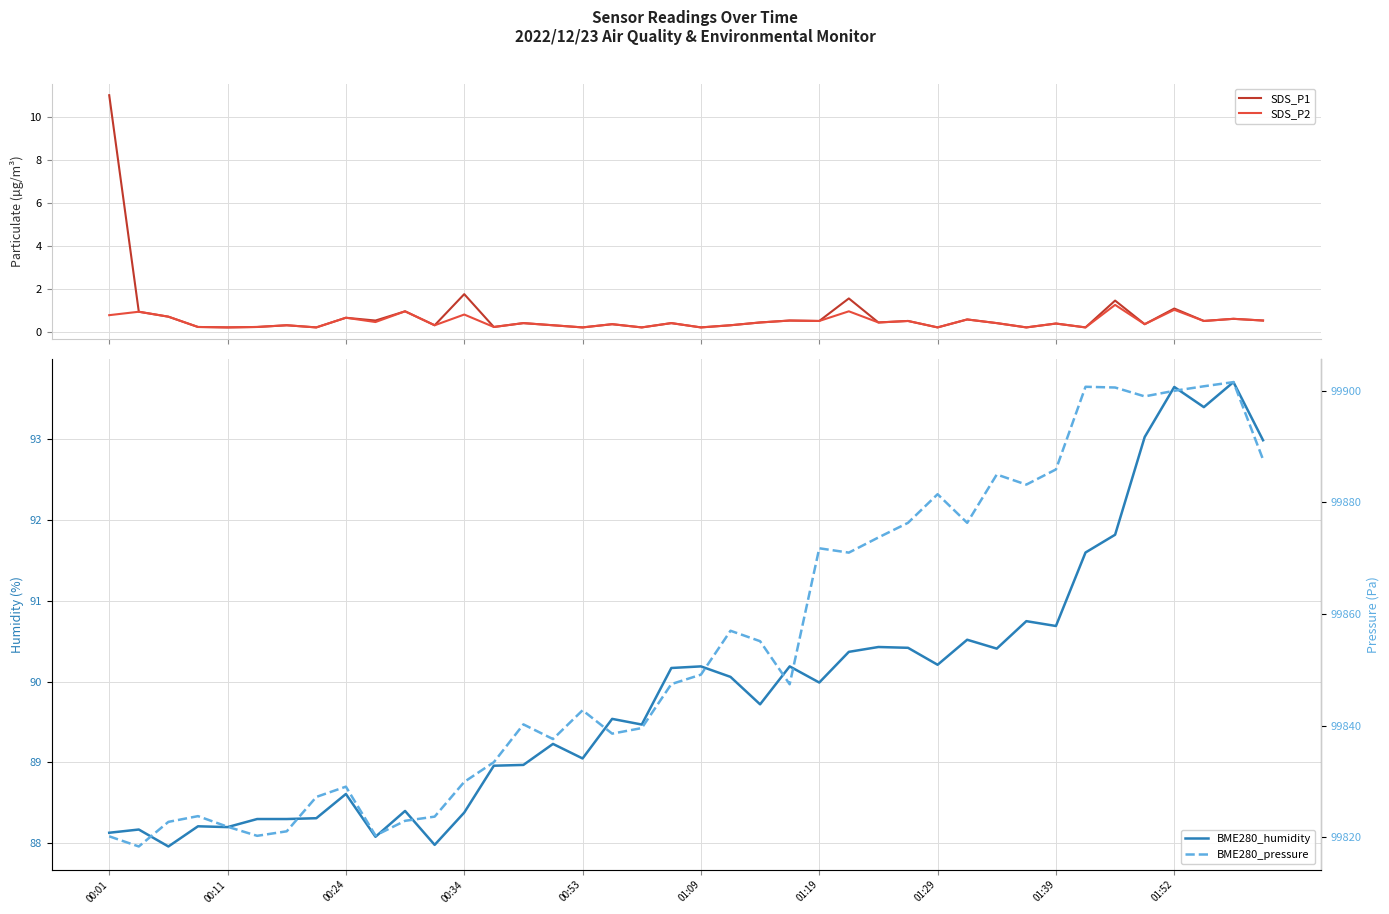

What is the difference between the highest and lowest values at 31?

99883.0